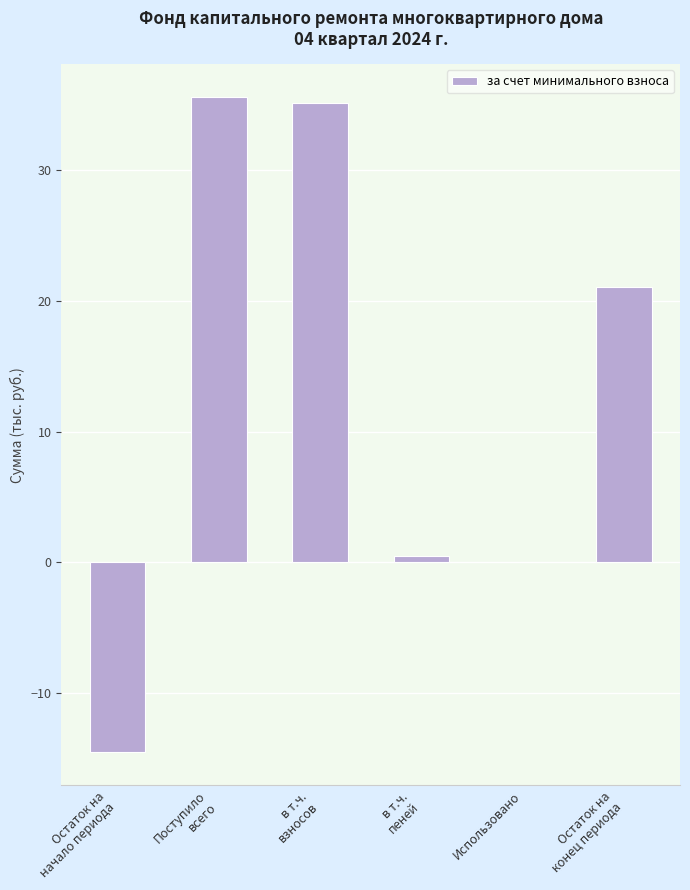

What is the sum of all values?

77.7